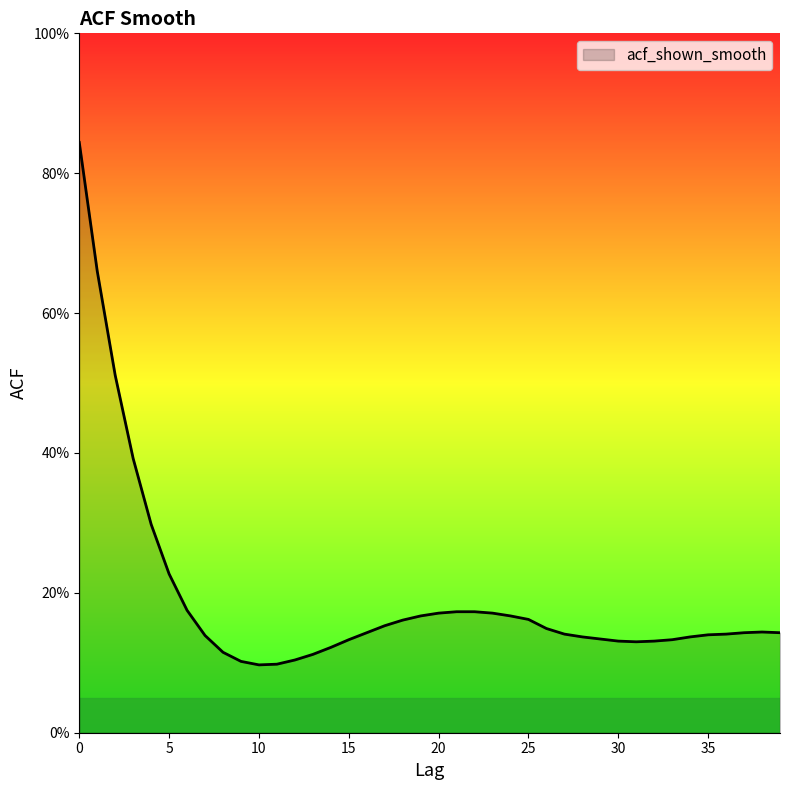

Does the chart display data point markers on the line(s)?

No